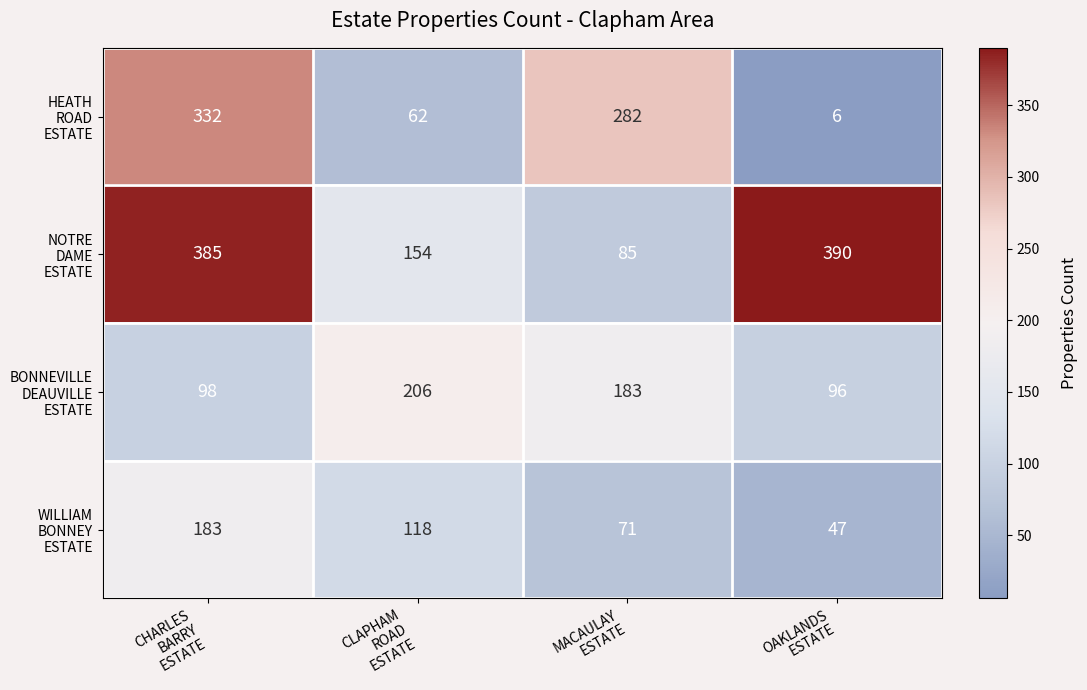

What is the minimum value shown in the chart?

6